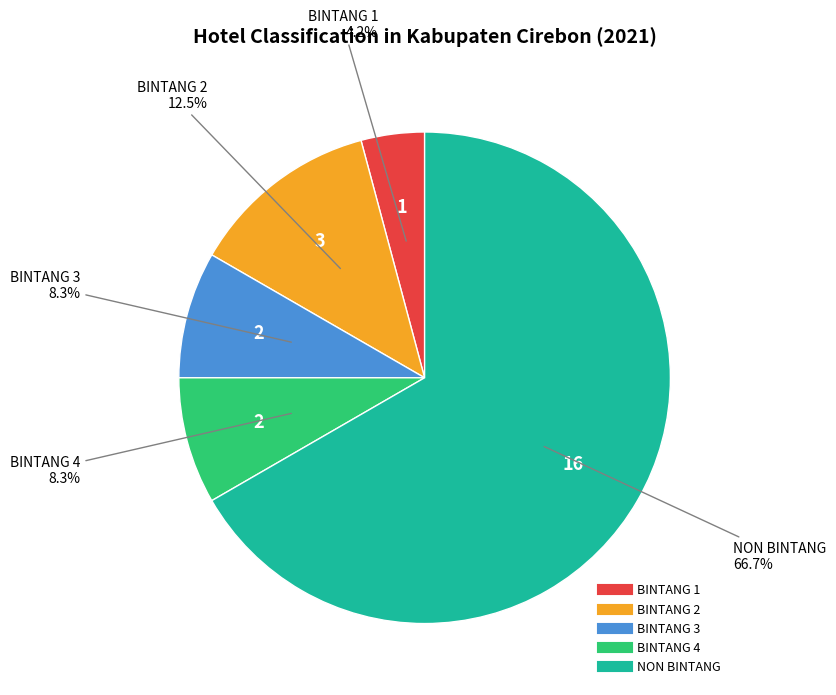

What is the ratio of the value at BINTANG 4 to the value at BINTANG 2?

0.7